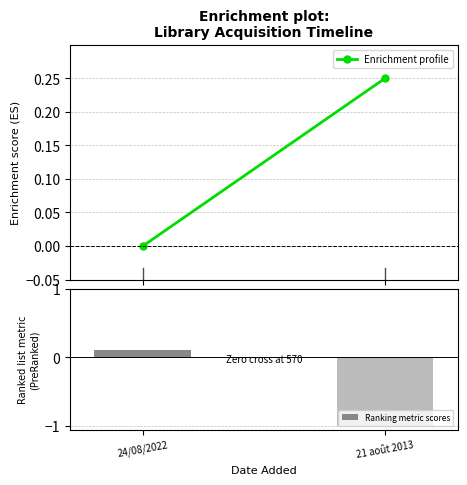

How many series are shown in this chart?

1